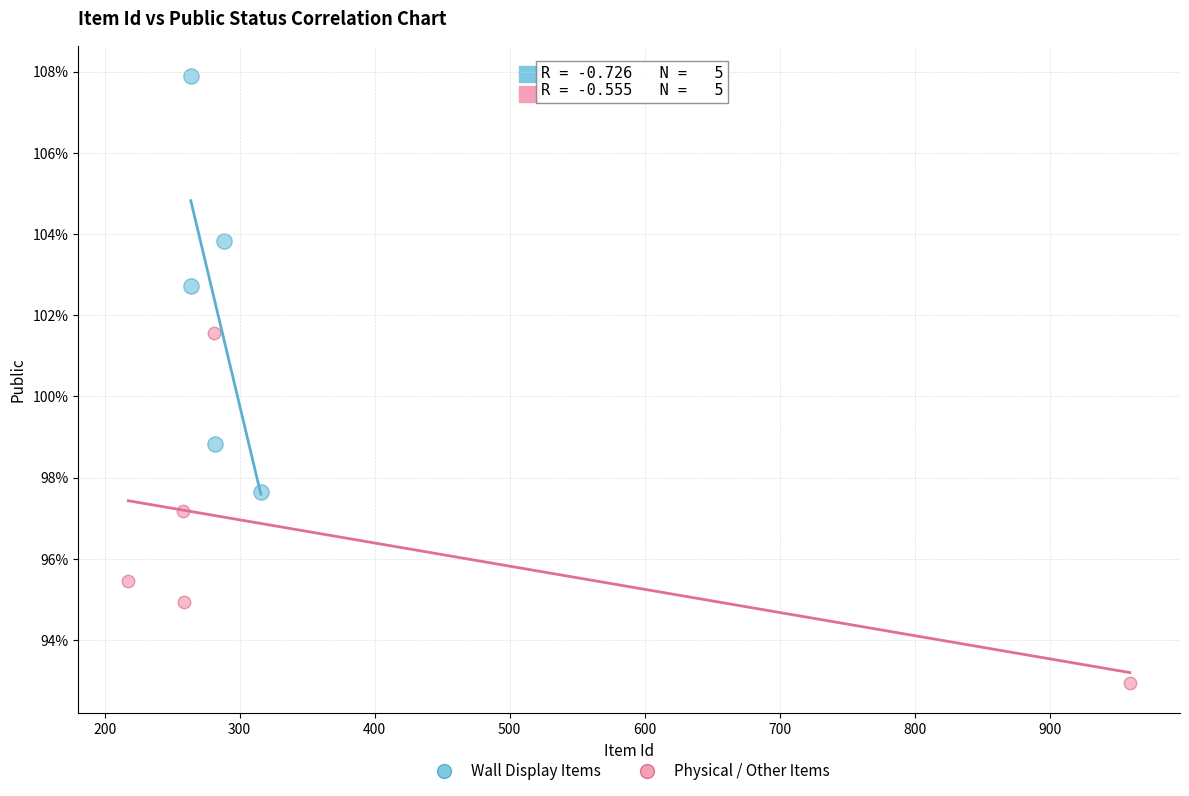

What are all the series names shown in the legend?

Wall Display Items, Physical / Other Items